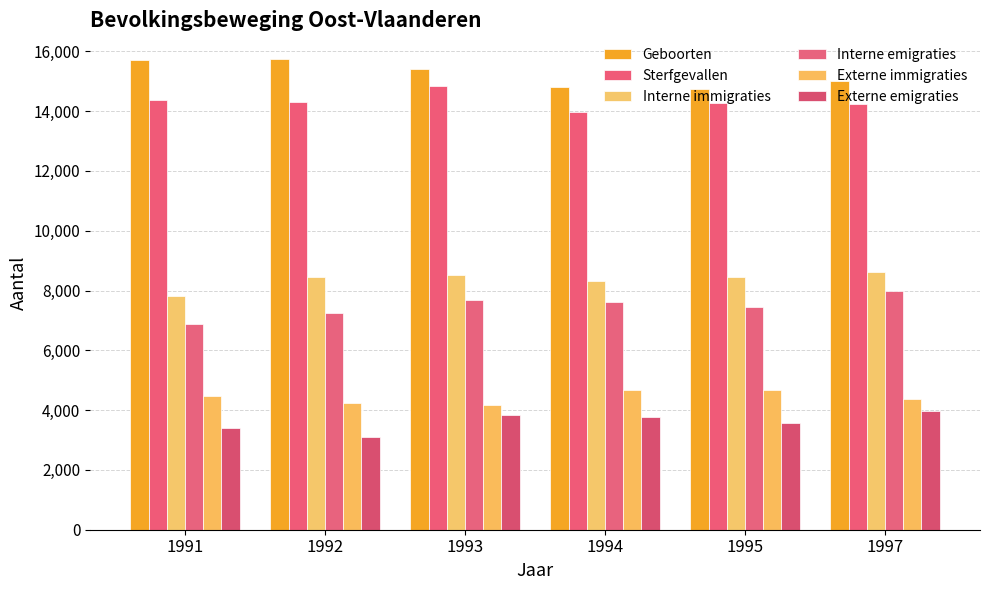

What is the total value across all series at 1997?

54170